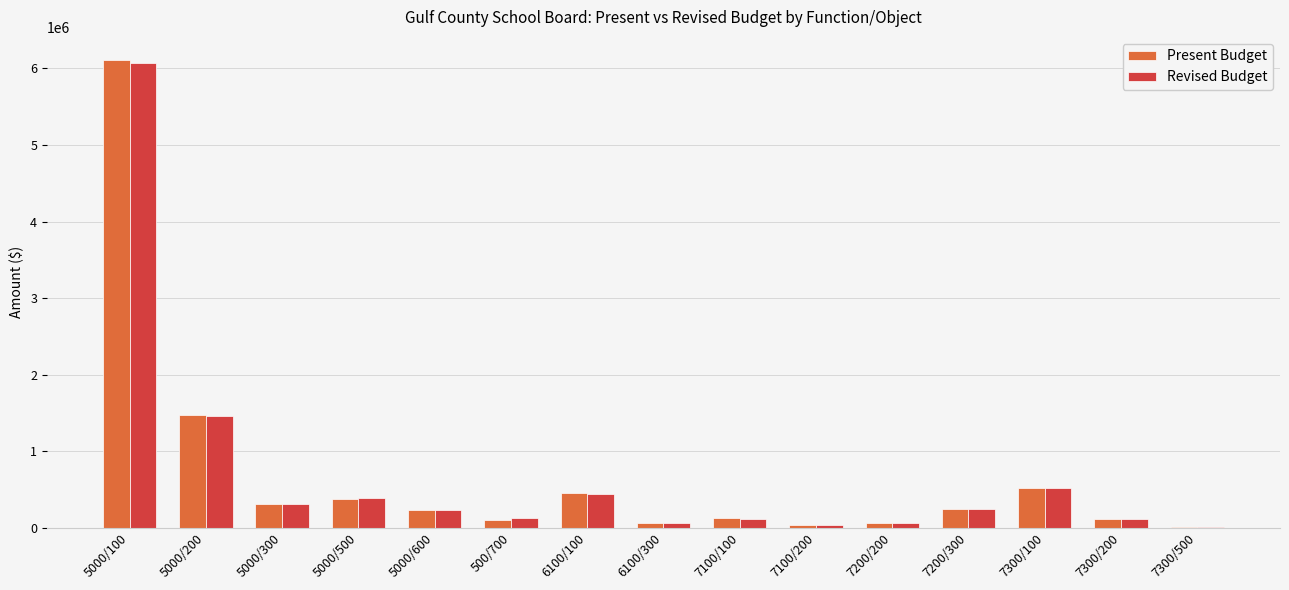

Count the number of categories in the chart.

15